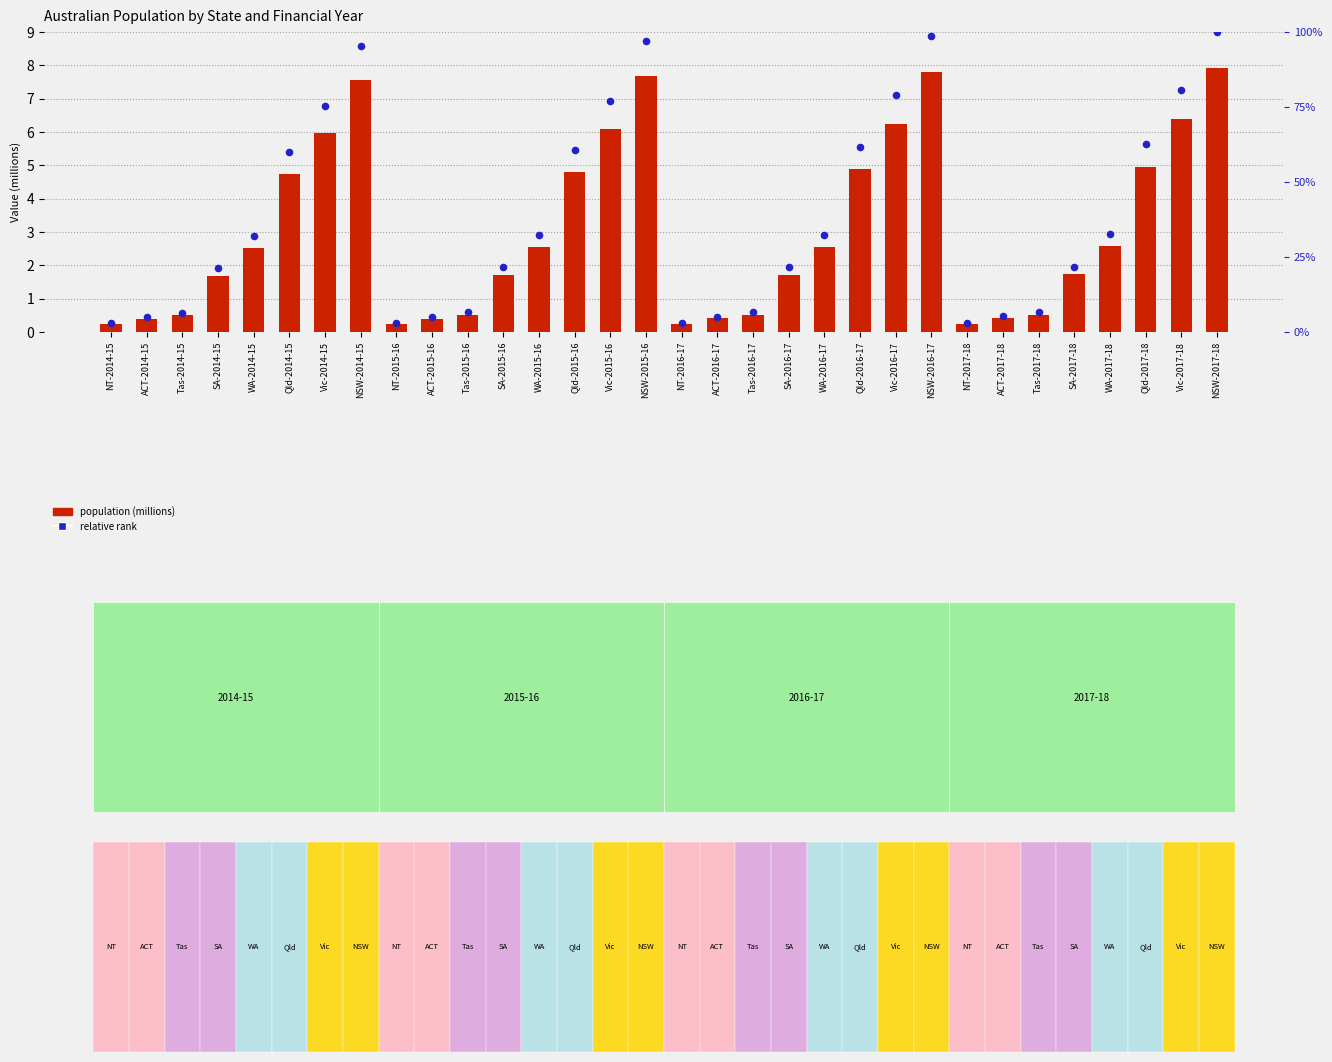

What are all the series names shown in the legend?

population (millions), relative rank